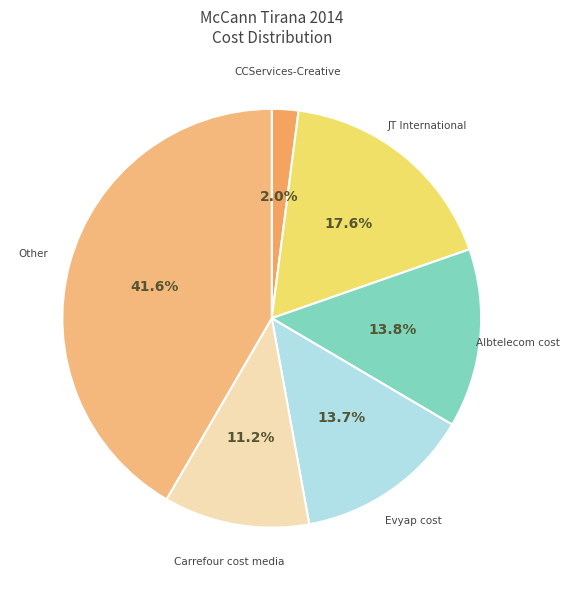

Does any single category account for the majority?

No